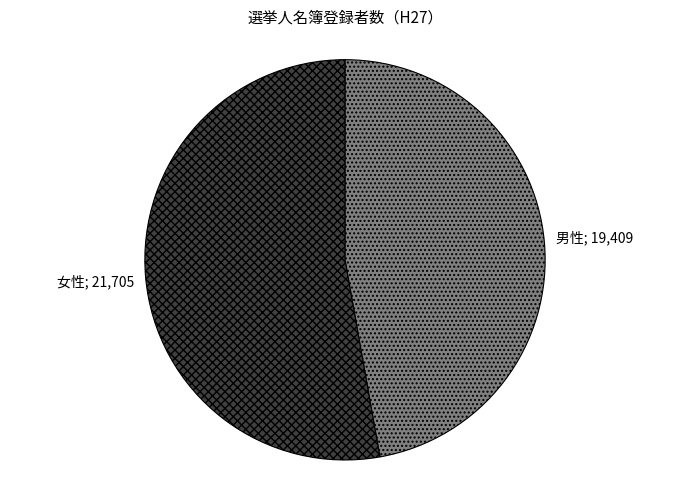

Is there any slice that represents more than half of the pie?

Yes